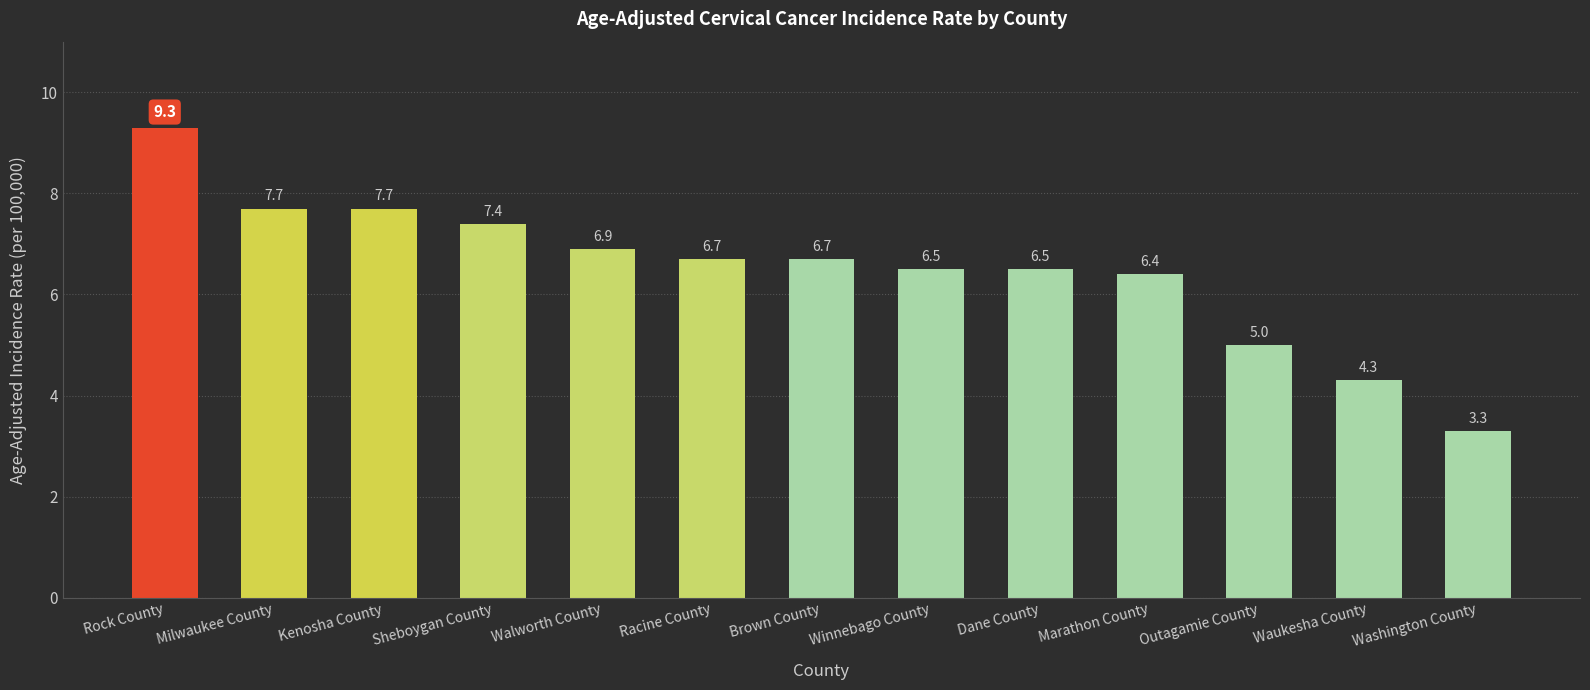

What is the change in value from Milwaukee County to Dane County?

-1.2